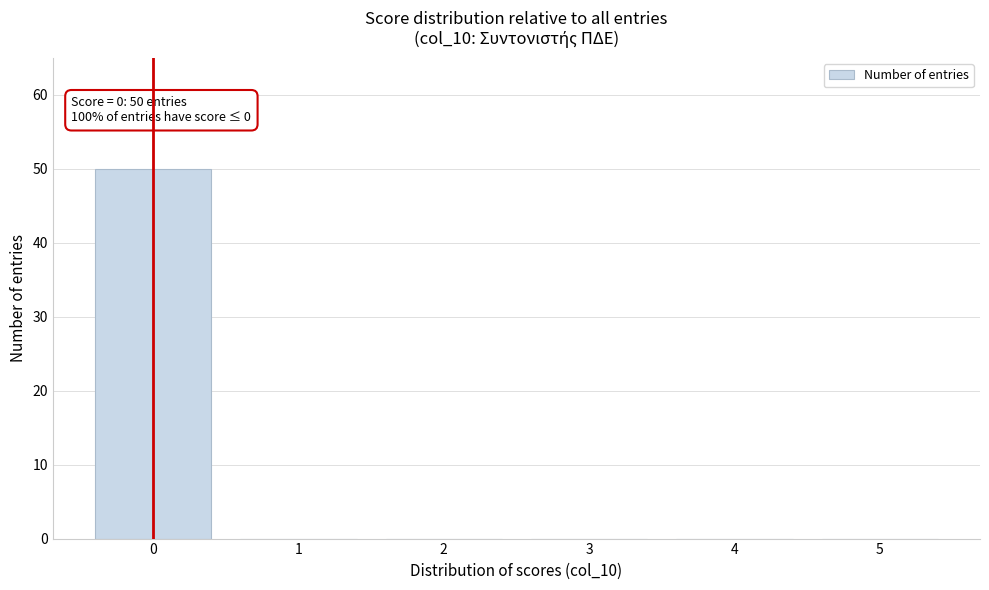

Reading left to right, extract all data points from this chart.

0=50	1=0	2=0	3=0	4=0	5=0